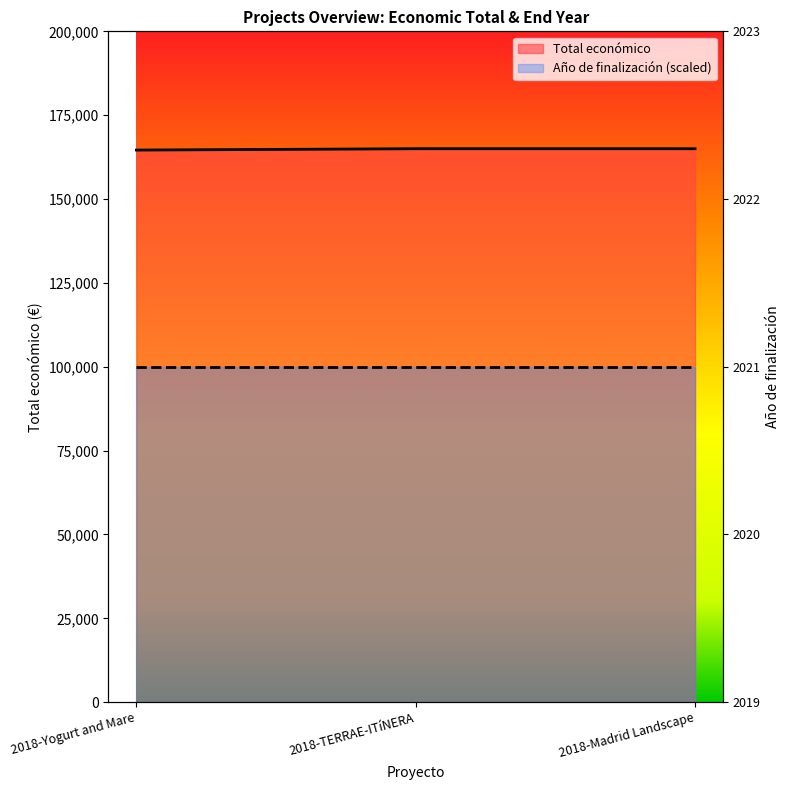

Reading left to right, extract all data points from this chart.

164600	165000	165000